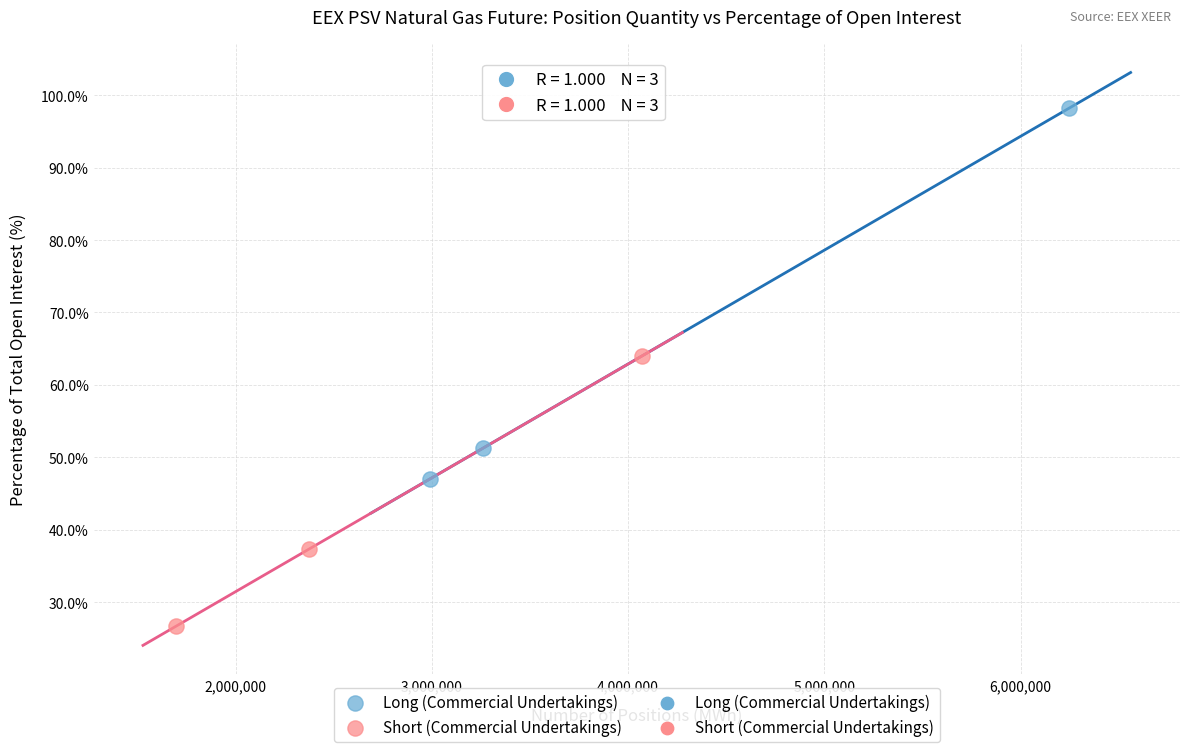

Which series reaches the minimum Y coordinate?

Short (Commercial Undertakings)